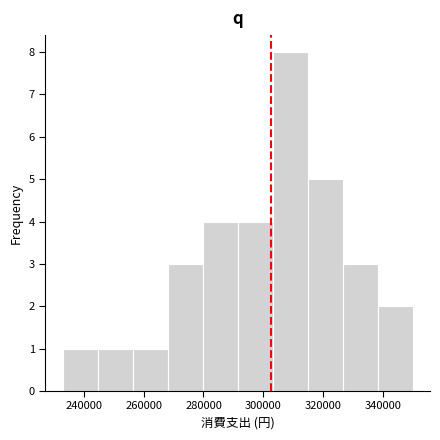

Reading left to right, transcribe this chart: for each bar, give the range it covers on the x-axis and its height. Neither the bar edges nor the heights are printed on the chart, so give them approximately, as read against the axes.

232000 to 244000: 1
244000 to 256000: 1
256000 to 268000: 1
268000 to 280000: 3
280000 to 292000: 4
292000 to 304000: 4
304000 to 314000: 8
314000 to 326000: 5
326000 to 338000: 3
338000 to 350000: 2